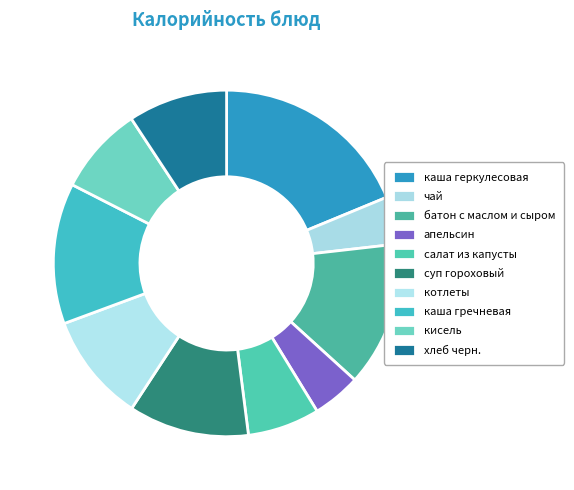

Count the number of slices in the pie.

10